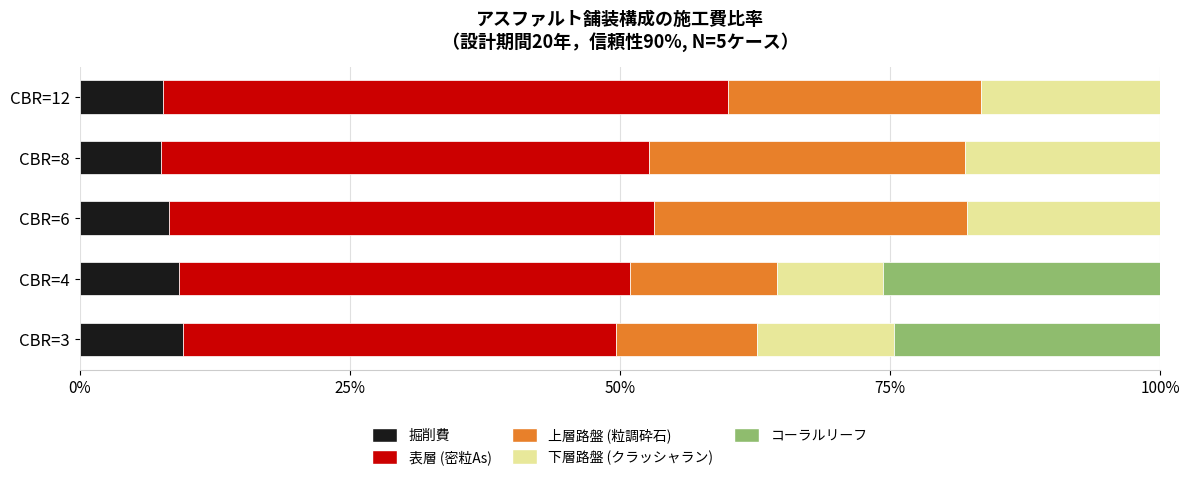

How many categories are shown in the chart?

5